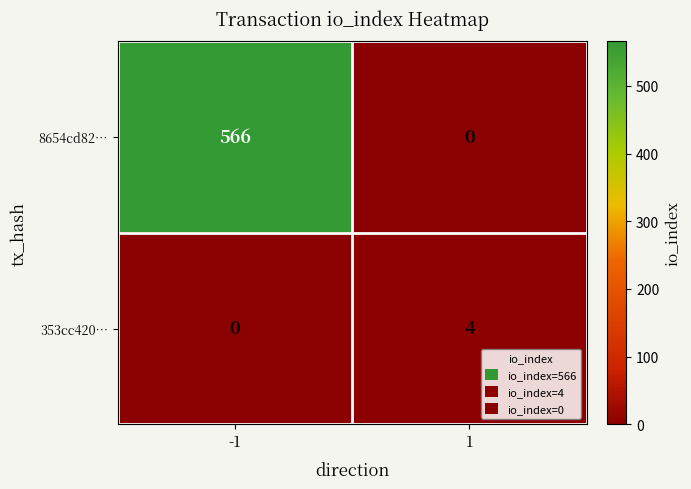

What is the maximum value shown in the chart?

566